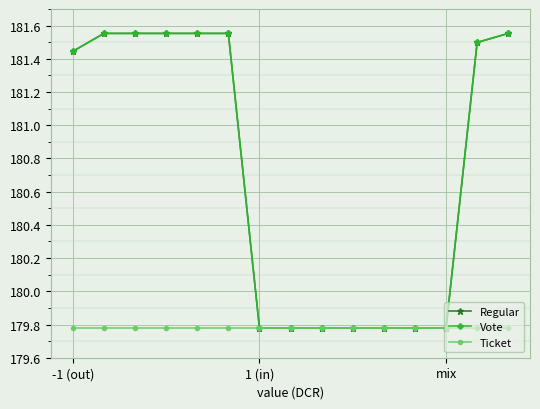

Which category has the highest value in the Ticket series?

-1 (out)